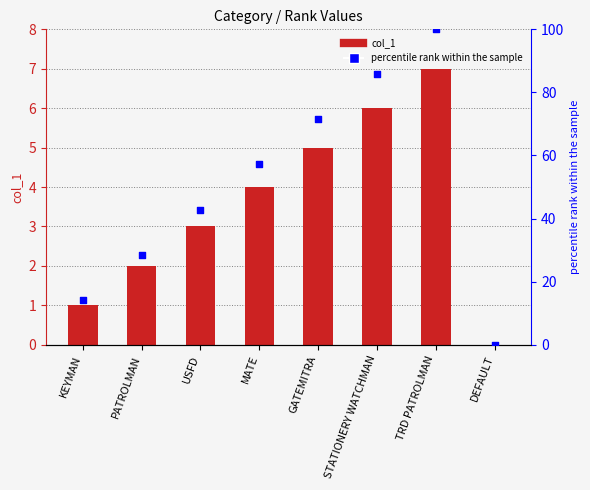

At which category is the sum across all series the highest?

TRD PATROLMAN